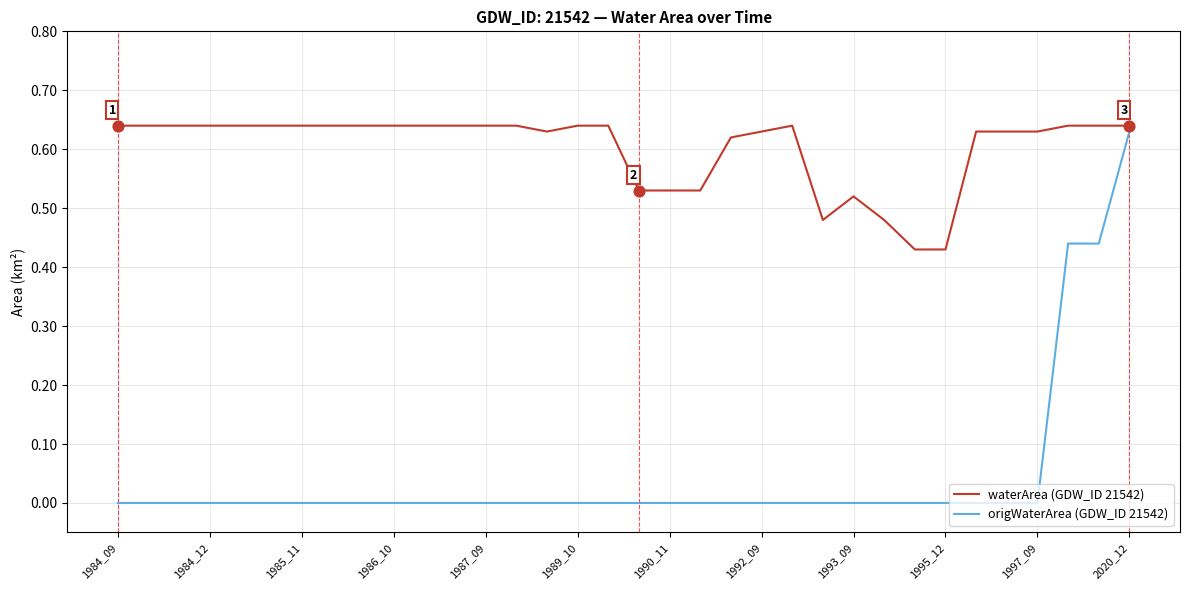

Rank the series by their average value, from highest to lowest.

waterArea (GDW_ID 21542), origWaterArea (GDW_ID 21542)